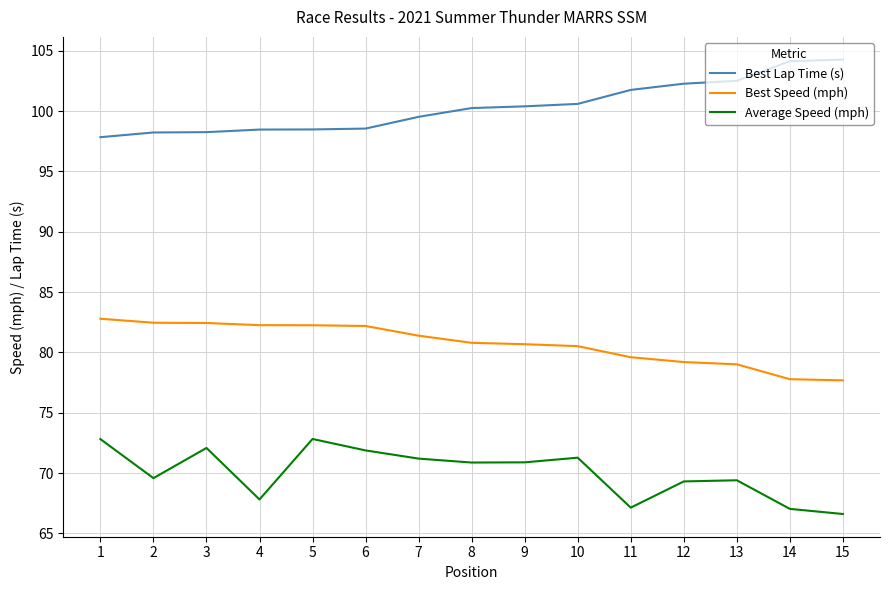

True or false: Best Lap Time (s) and Best Speed (mph) cross at least once.

False